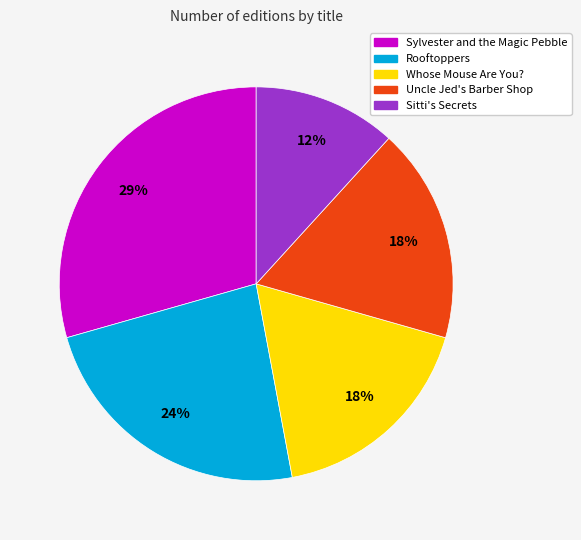

To the nearest percent, what portion does Sylvester and the Magic Pebble represent?

29%